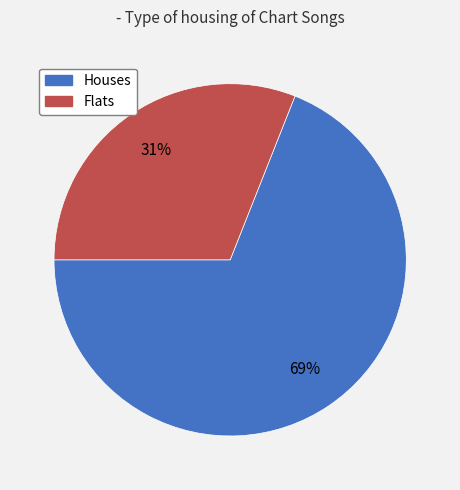

Is there a majority slice in this chart?

Yes